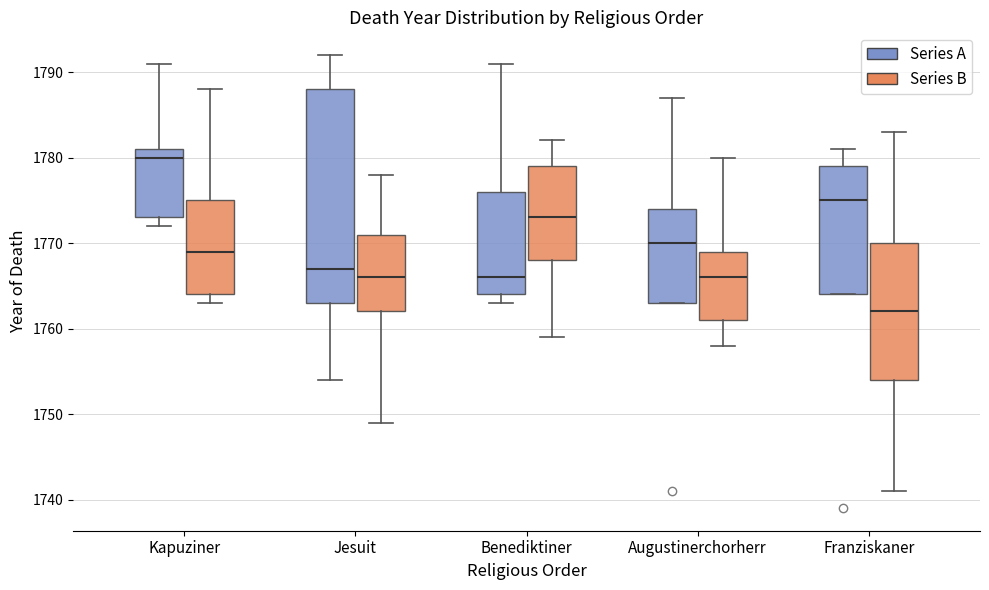

Which box's median line is the highest?

Kapuziner (Series A)